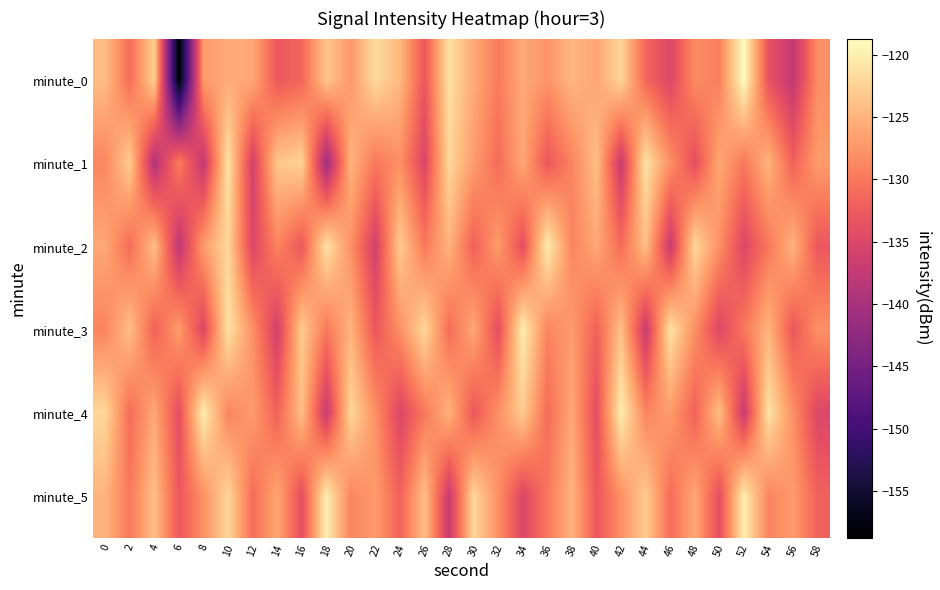

What is the greatest value displayed?

-118.7